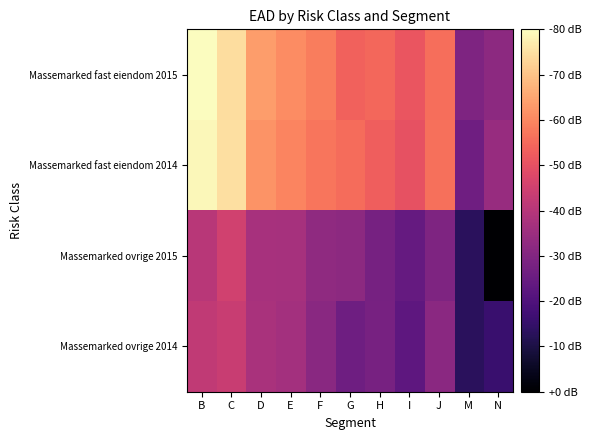

Reading left to right, what are all the values shown in this chart?

Massemarked fast eiendom 2015: B=4.3	C=4.0	D=3.4	E=3.2	F=3.1	G=2.9	H=2.9	I=2.7	J=3.0	M=1.6	N=1.7
Massemarked fast eiendom 2014: B=4.2	C=4.0	D=3.3	E=3.2	F=3.1	G=3.0	H=2.8	I=2.7	J=3.0	M=1.4	N=1.8
Massemarked ovrige 2015: B=2.2	C=2.4	D=2.0	E=2.0	F=1.7	G=1.7	H=1.5	I=1.3	J=1.6	M=0.7	N=0.0
Massemarked ovrige 2014: B=2.3	C=2.3	D=2.0	E=2.0	F=1.7	G=1.4	H=1.5	I=1.2	J=1.7	M=0.7	N=0.8